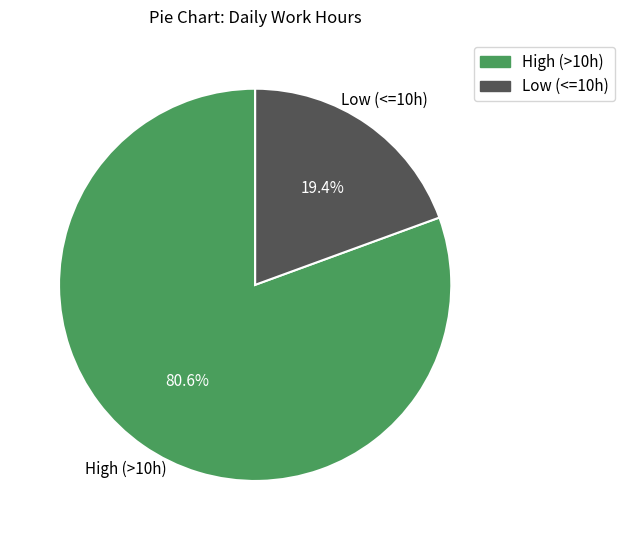

Count the number of slices in the pie.

2